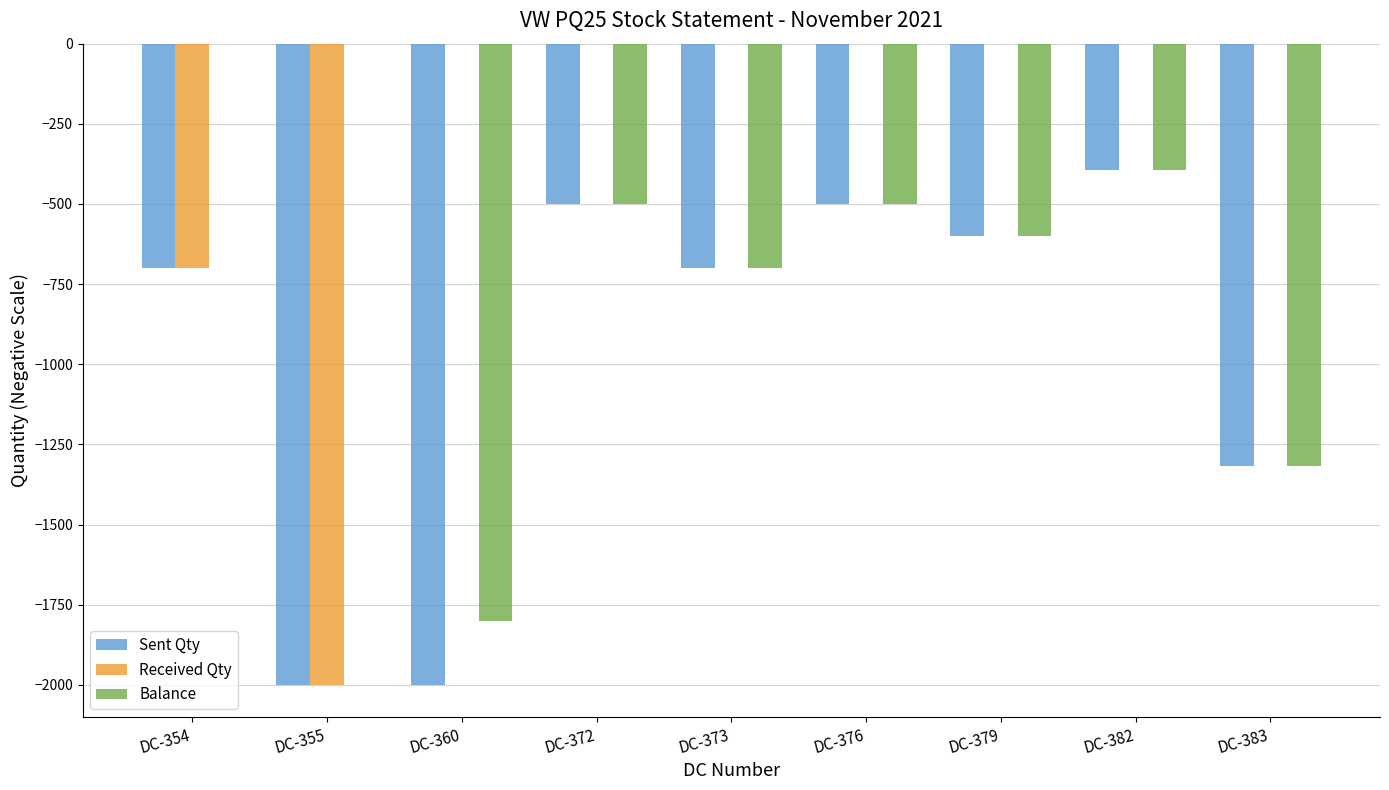

Which category has the highest value in the Sent Qty series?

DC-382